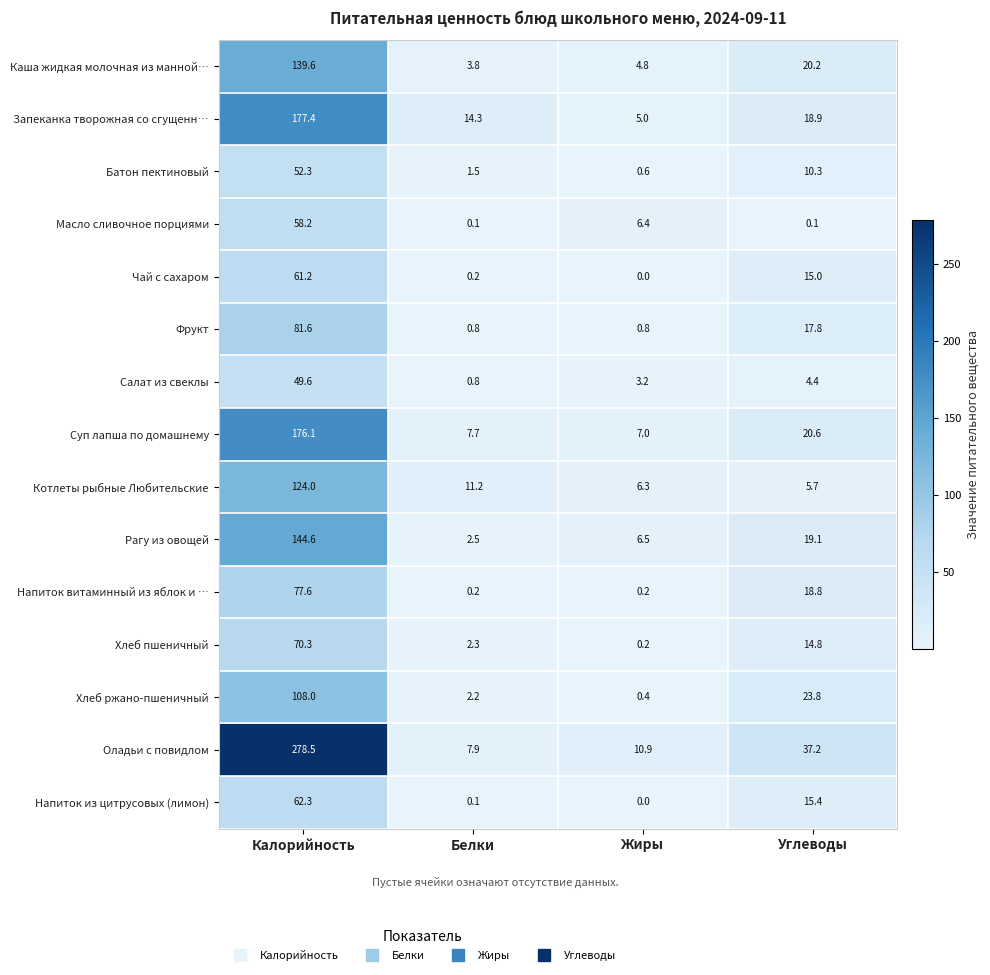

At how many categories does at least one series exceed 263?

1